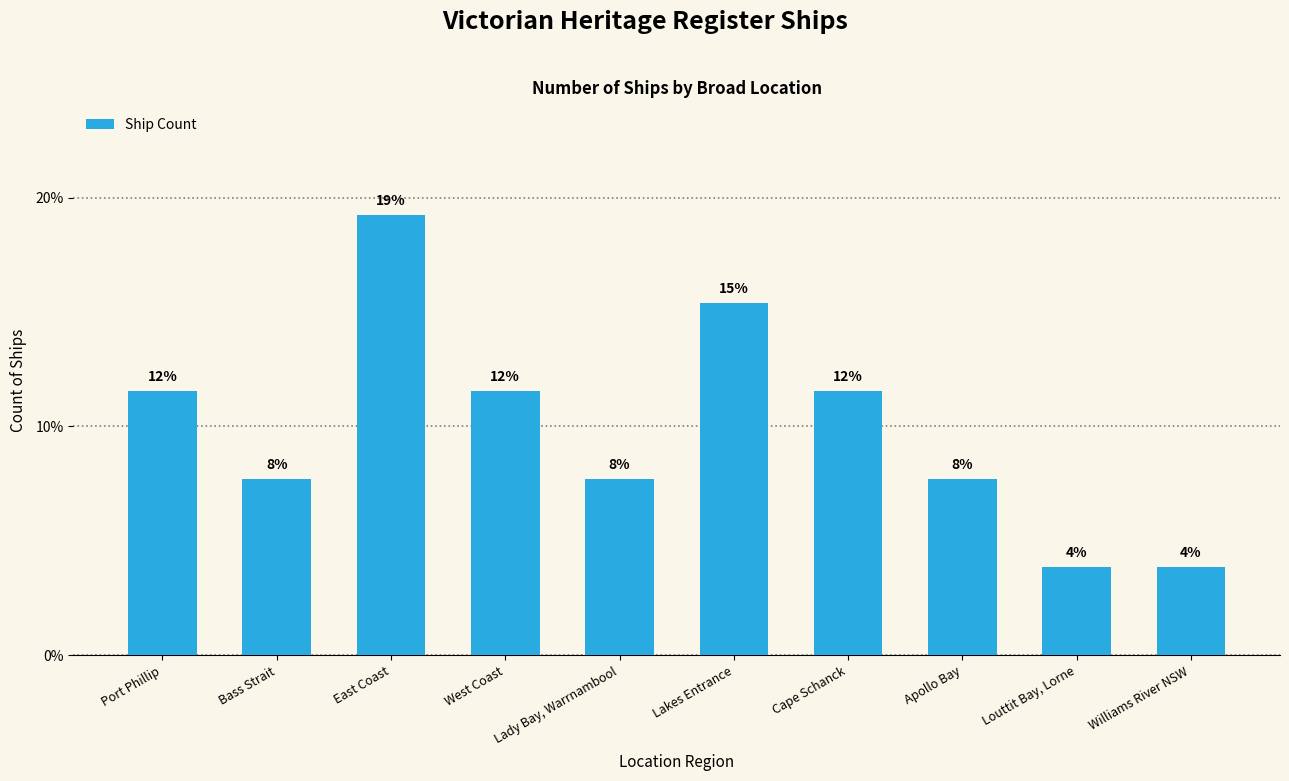

What is the smallest value displayed?

3.8